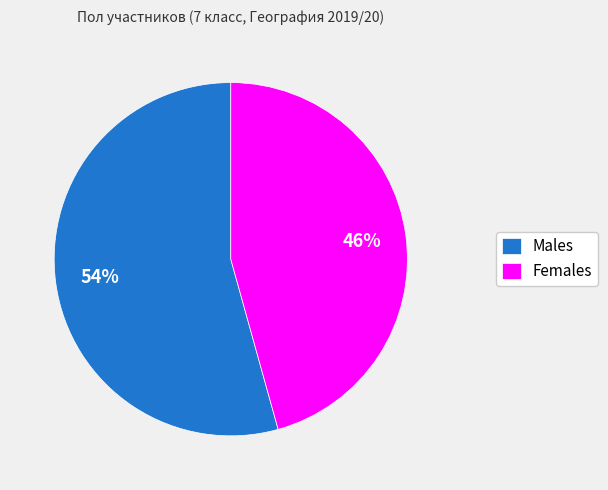

Do Females and Males together represent more than half of the pie?

Yes